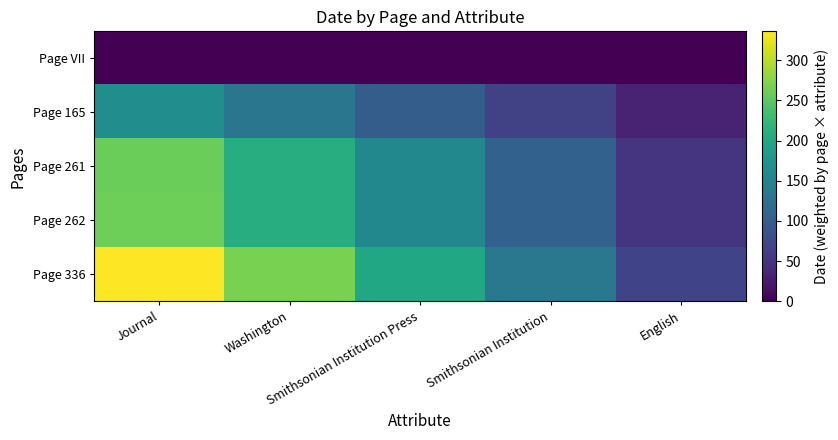

Which series has the largest range (max minus min)?

Page 336